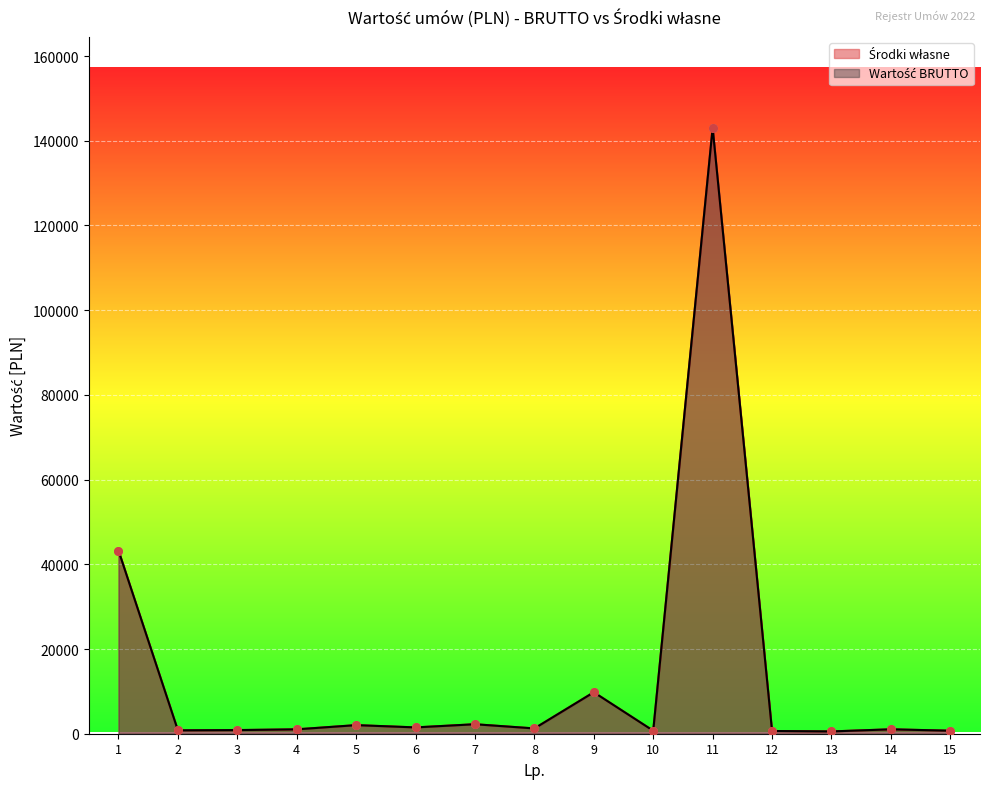

At which category is the sum across all series the highest?

11